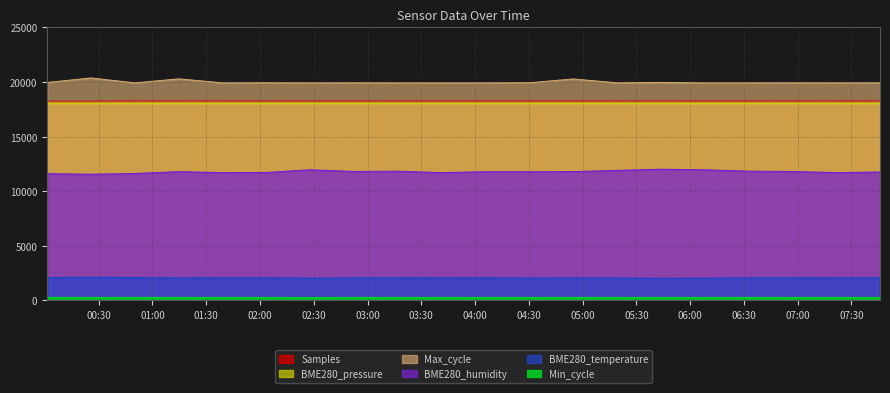

Between 2021/07/31 07:21:30 and 2021/07/31 04:30:21, which is larger?

2021/07/31 04:30:21